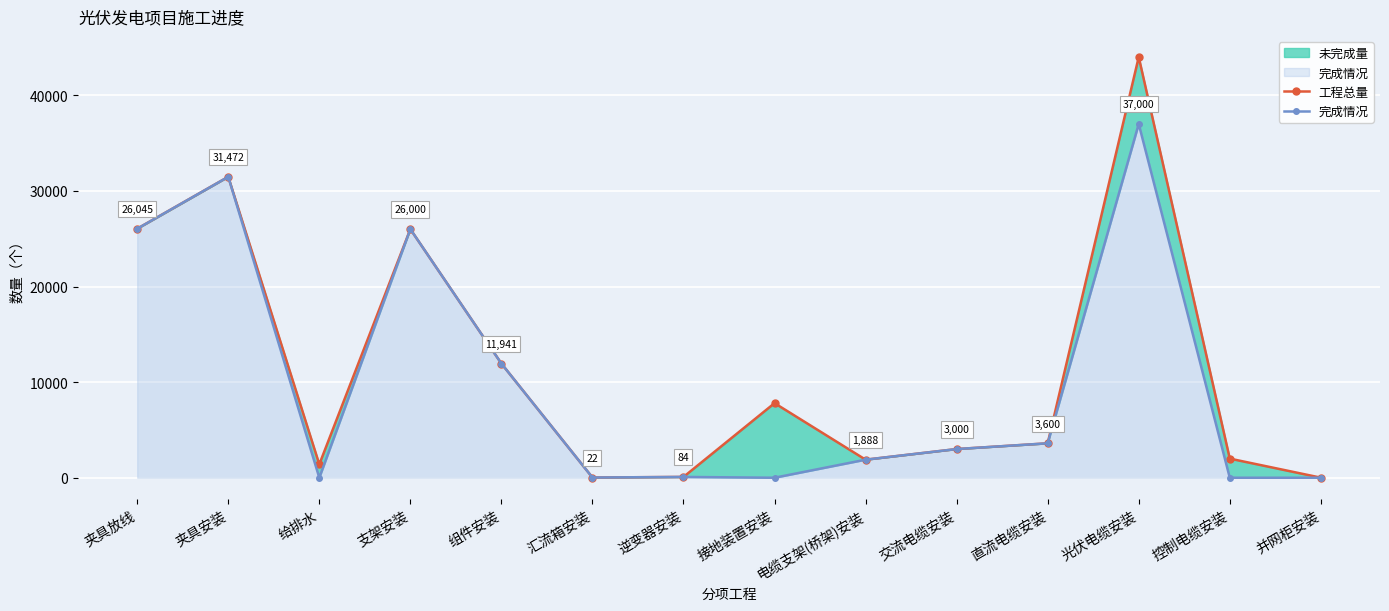

Which series has the largest total across all categories?

工程总量